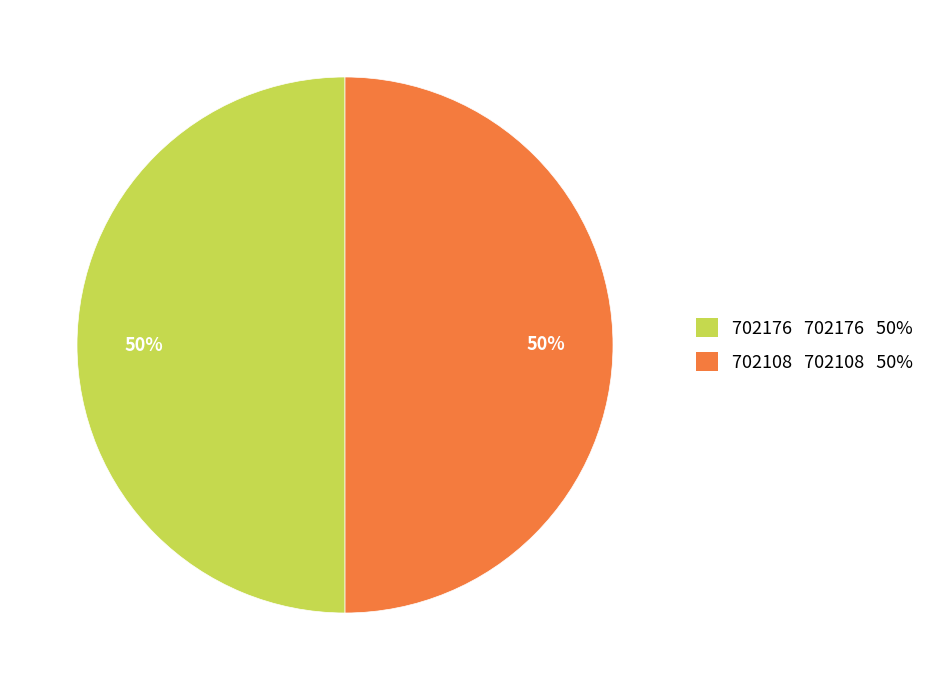

To the nearest percent, what percentage of the pie is 702176?

50%